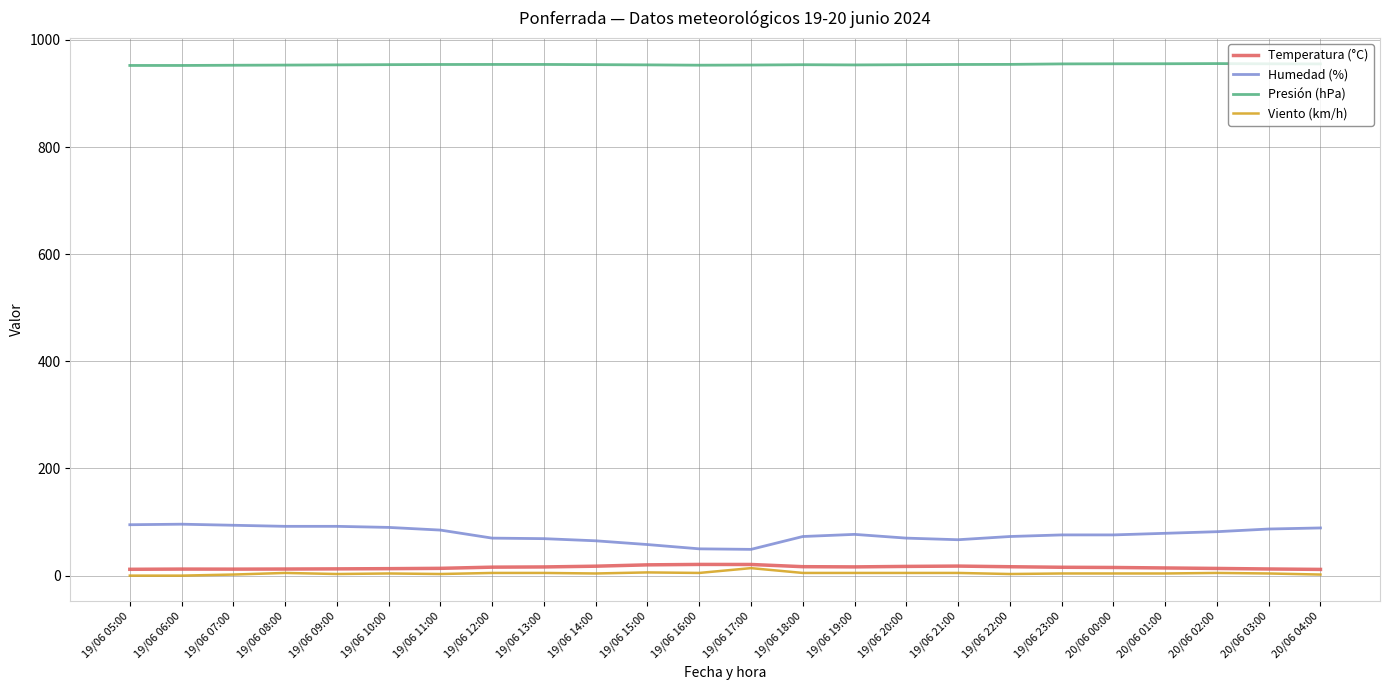

The Viento (km/h) series shows 3.0 at 19/06 09:00. True or false?

True